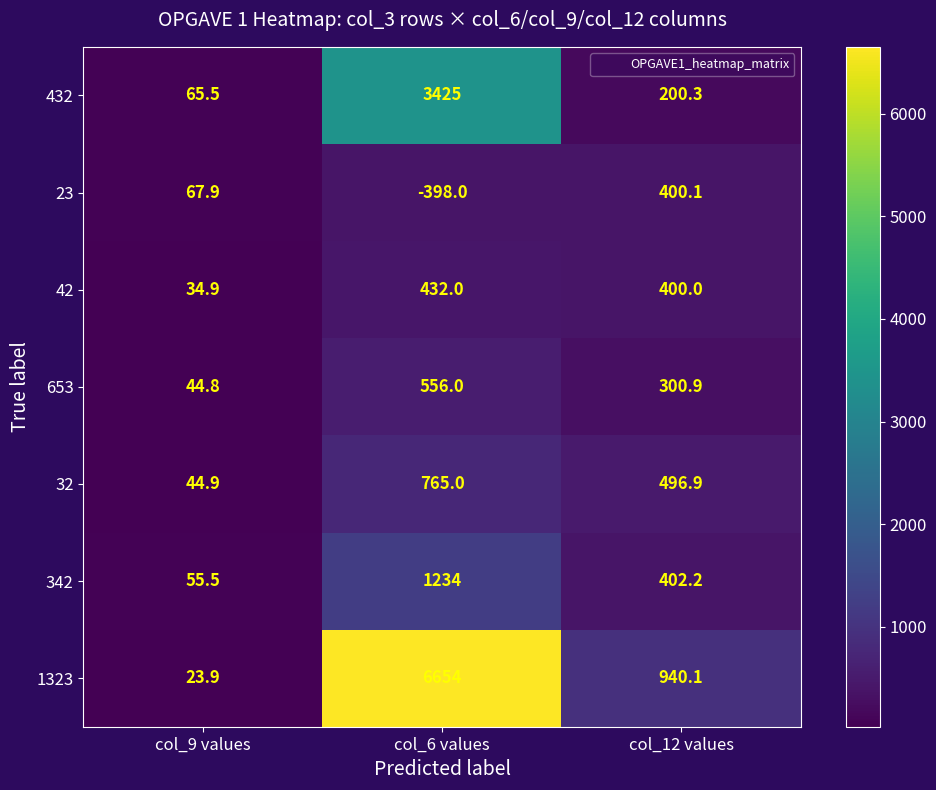

How many data points does each series have?

3